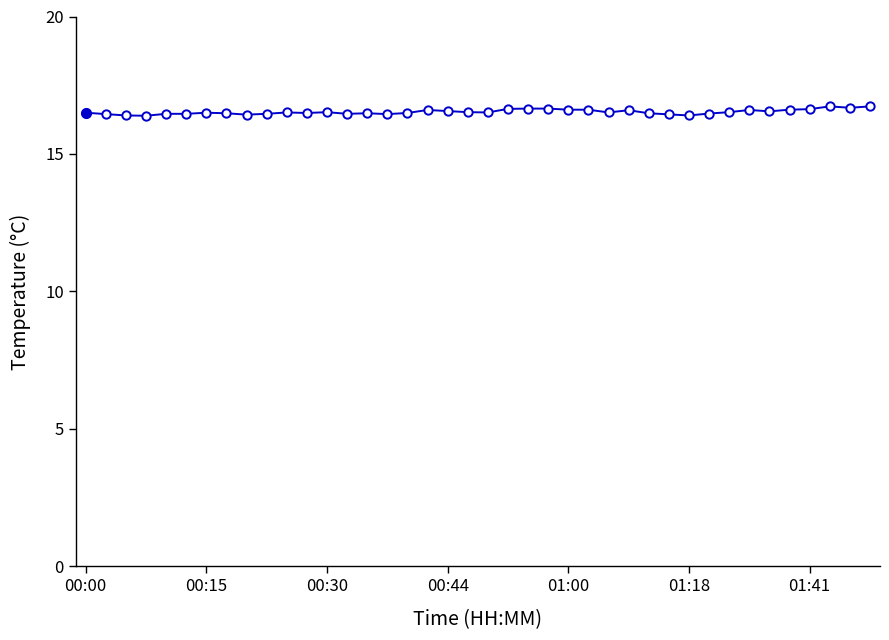

What is the sum of all values?

661.2